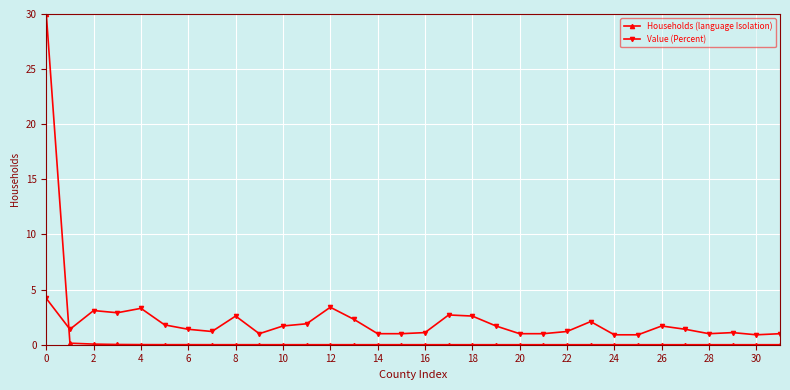

List the series in order of their peak value, highest first.

Households (language Isolation), Value (Percent)